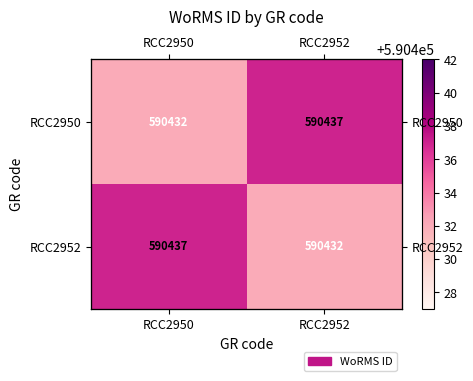

What is the highest value of the RCC2950 series?

590437